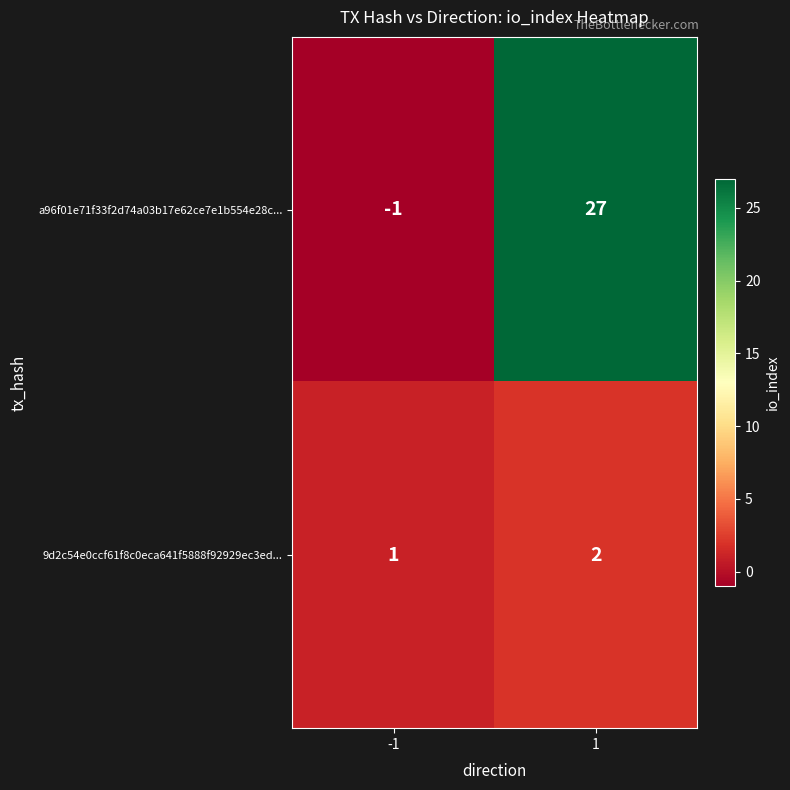

Reading right to left, what are all the values shown in this chart?

a96f01e71f33f2d74a03b17e62ce7e1b554e28c...: 1=27	-1=-1
9d2c54e0ccf61f8c0eca641f5888f92929ec3ed...: 1=2	-1=1